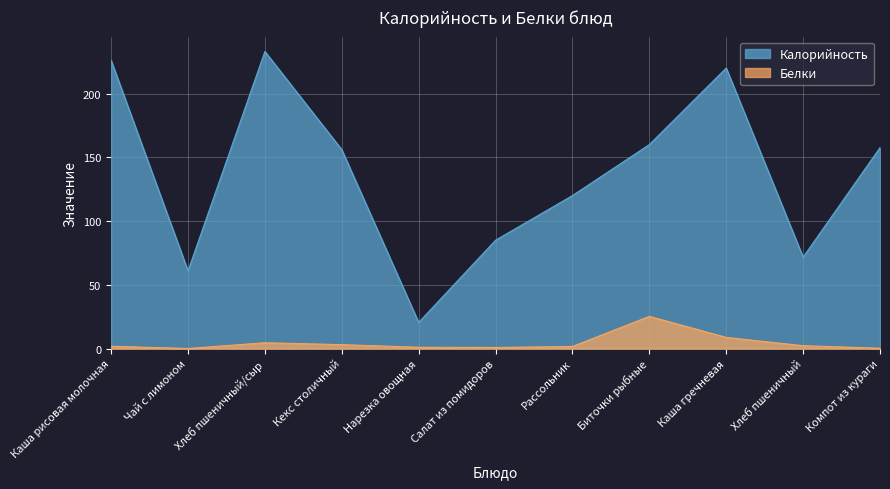

What is the value of the Белки point at the 1st from the left?

1.9